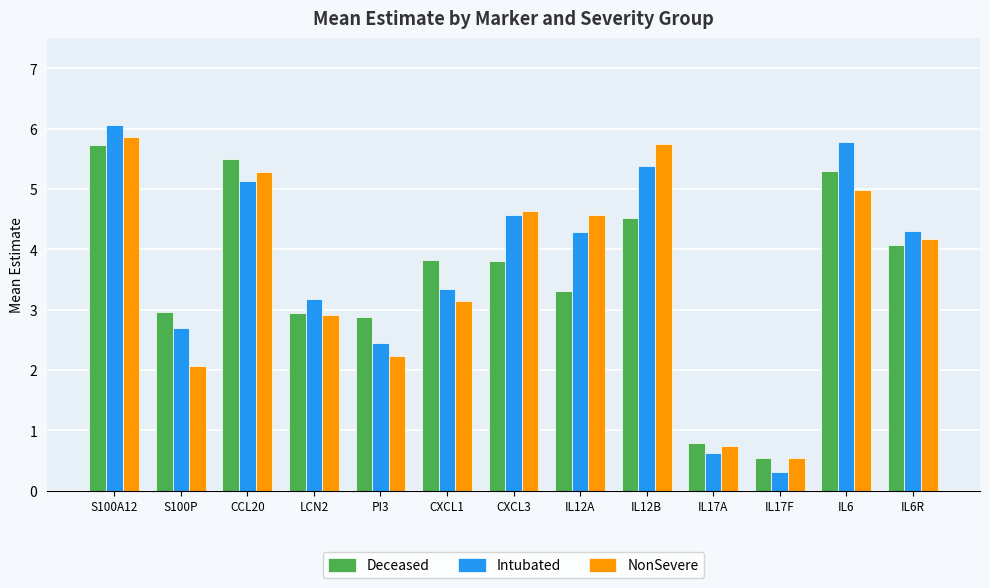

True or false: Intubated has a value of 2.4 at IL6.

False